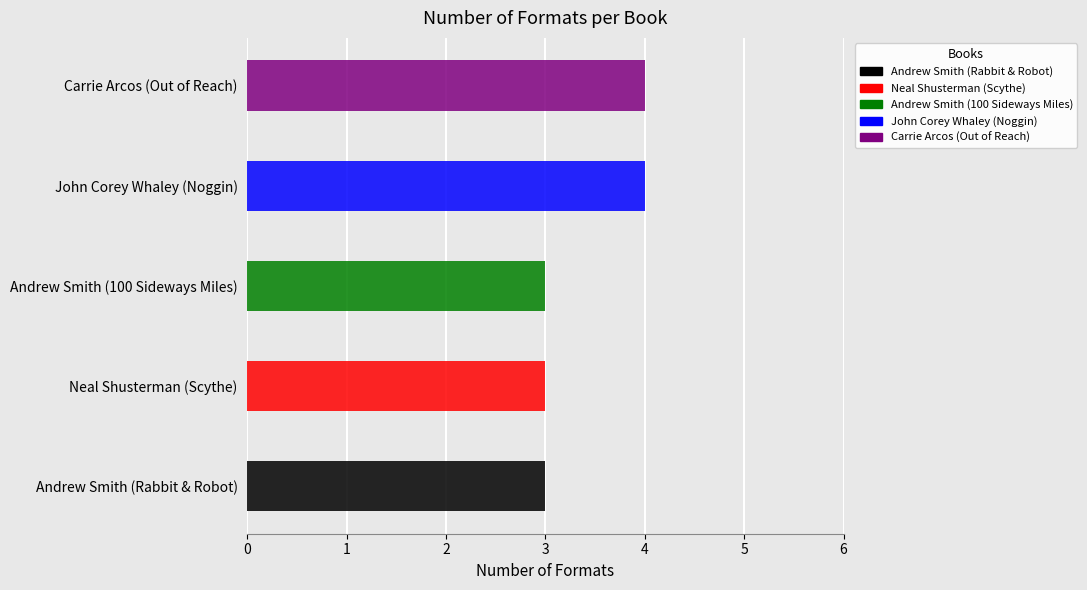

Is it true that the value at John Corey Whaley (Noggin) is 5?

False